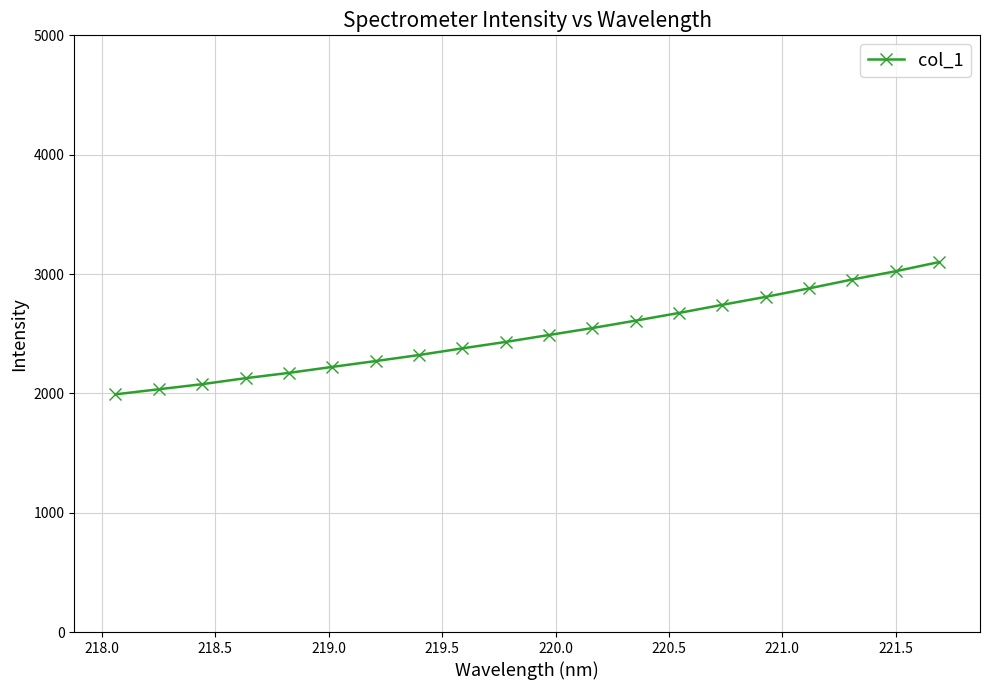

What is the maximum value shown in the chart?

3099.6